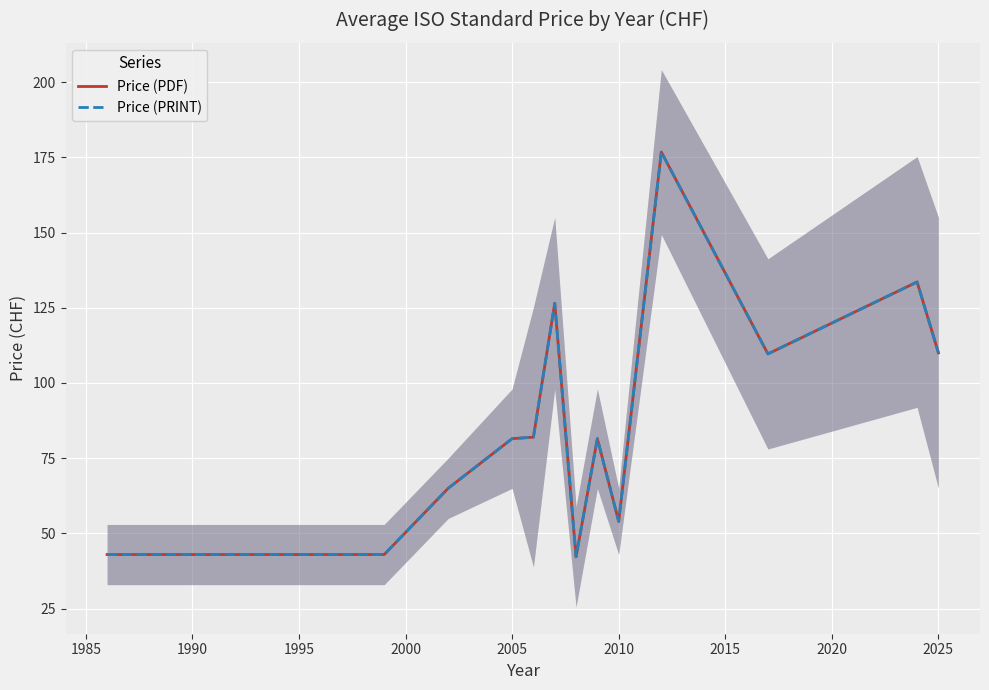

At 2015, list the series in order from smallest to largest.

Price (PDF), Price (PRINT)